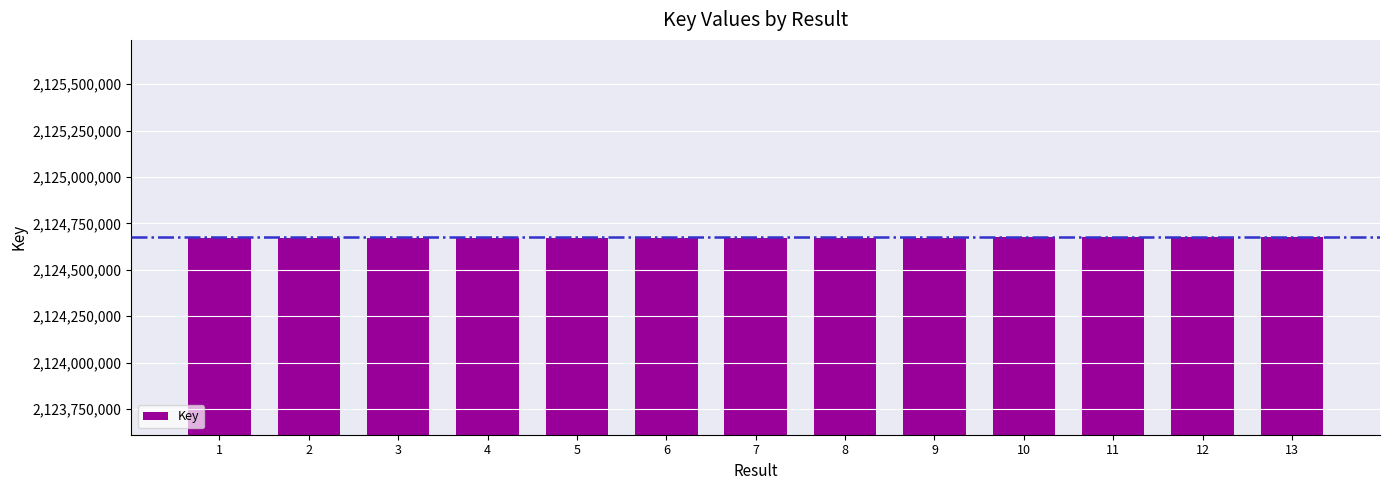

True or false: the data shows 2803918546 at 11.

False